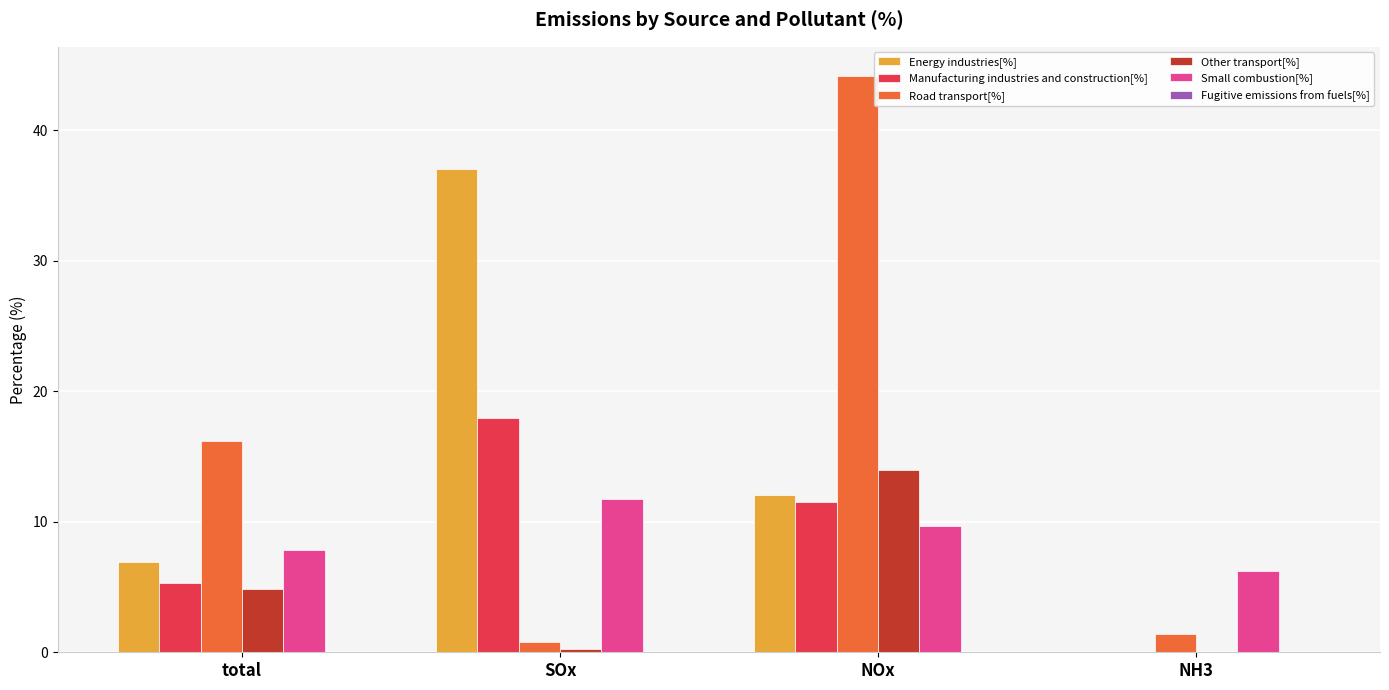

What is the greatest value displayed?

44.2